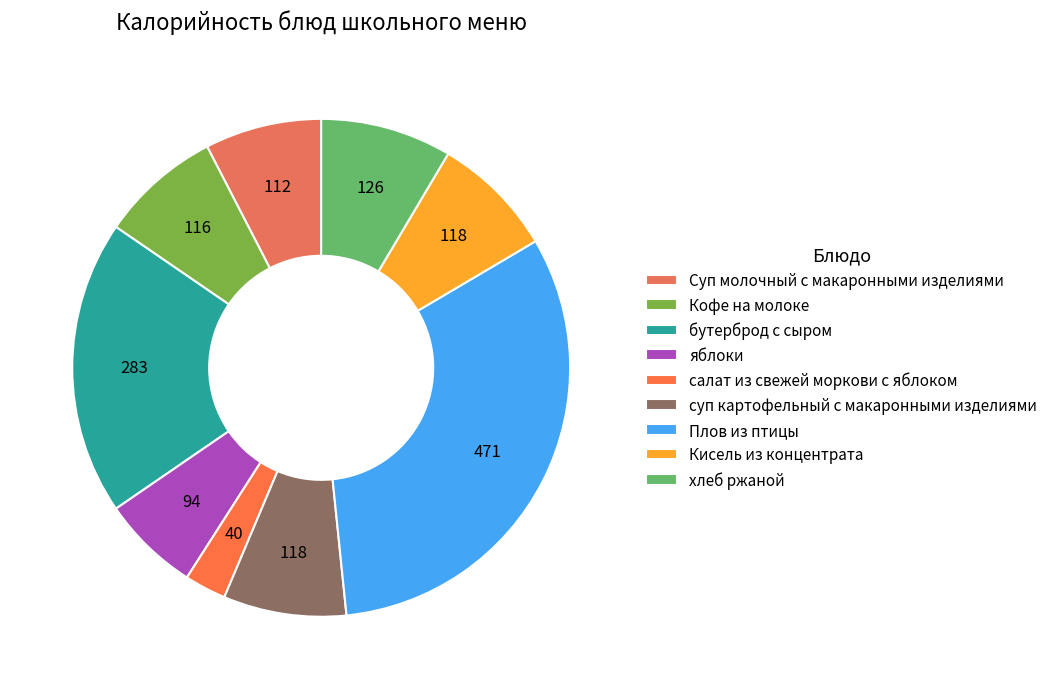

Which category has the smallest portion of the pie?

салат из свежей моркови с яблоком